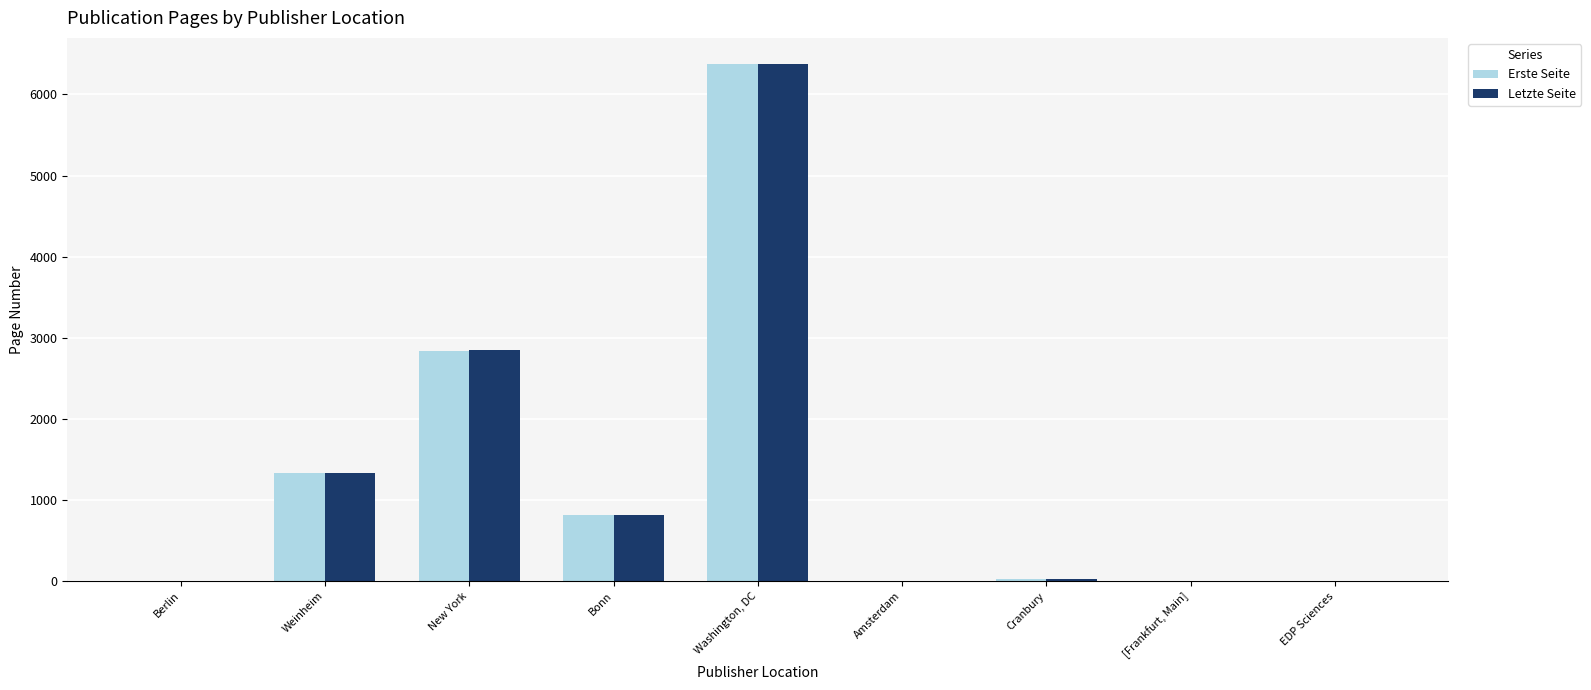

True or false: Letzte Seite has a value of 2680.0 at Washington, DC.

False